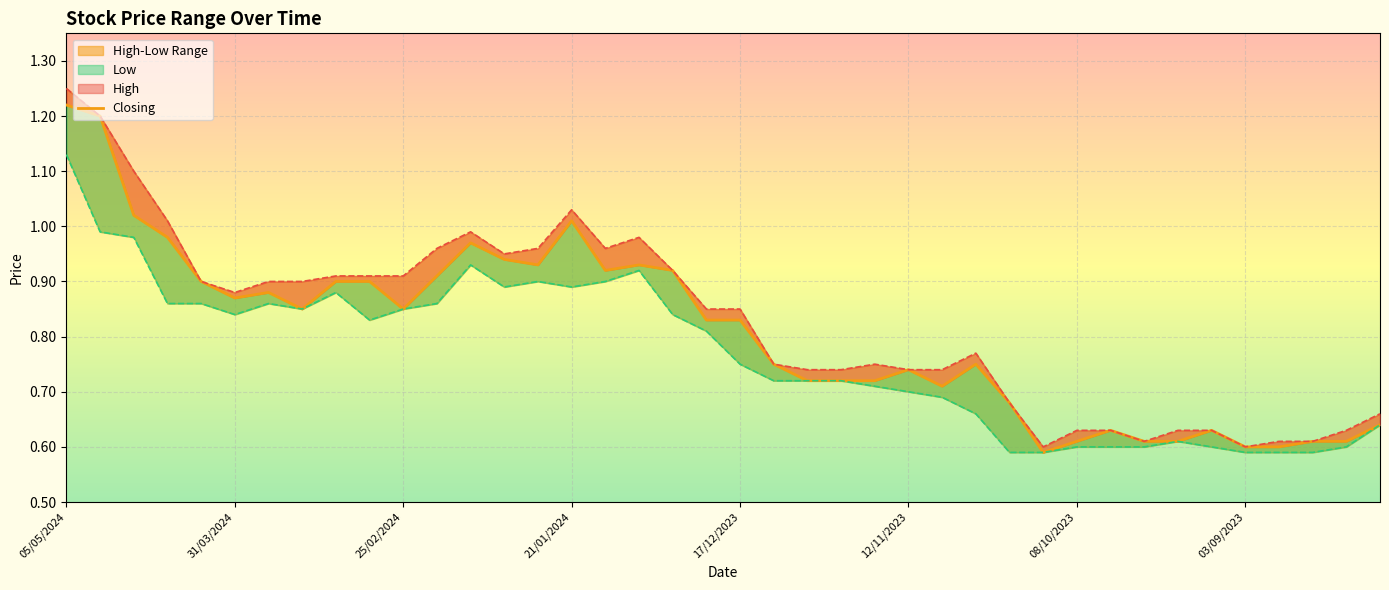

Reading left to right, extract all data points from this chart.

High: 1.2	1.2	1.1	1.0	0.9	0.9	0.9	0.9	0.9	0.9	0.9	1.0	1.0	0.9	1.0	1.0	1.0	1.0	0.9	0.8	0.8	0.8	0.7	0.7	0.8	0.7	0.7	0.8	0.7	0.6	0.6	0.6	0.6	0.6	0.6	0.6	0.6	0.6	0.6	0.7
Closing: 1.2	1.2	1.0	1.0	0.9	0.9	0.9	0.8	0.9	0.9	0.8	0.9	1.0	0.9	0.9	1.0	0.9	0.9	0.9	0.8	0.8	0.8	0.7	0.7	0.7	0.7	0.7	0.8	0.7	0.6	0.6	0.6	0.6	0.6	0.6	0.6	0.6	0.6	0.6	0.6
Low: 1.1	1.0	1.0	0.9	0.9	0.8	0.9	0.8	0.9	0.8	0.8	0.9	0.9	0.9	0.9	0.9	0.9	0.9	0.8	0.8	0.8	0.7	0.7	0.7	0.7	0.7	0.7	0.7	0.6	0.6	0.6	0.6	0.6	0.6	0.6	0.6	0.6	0.6	0.6	0.6